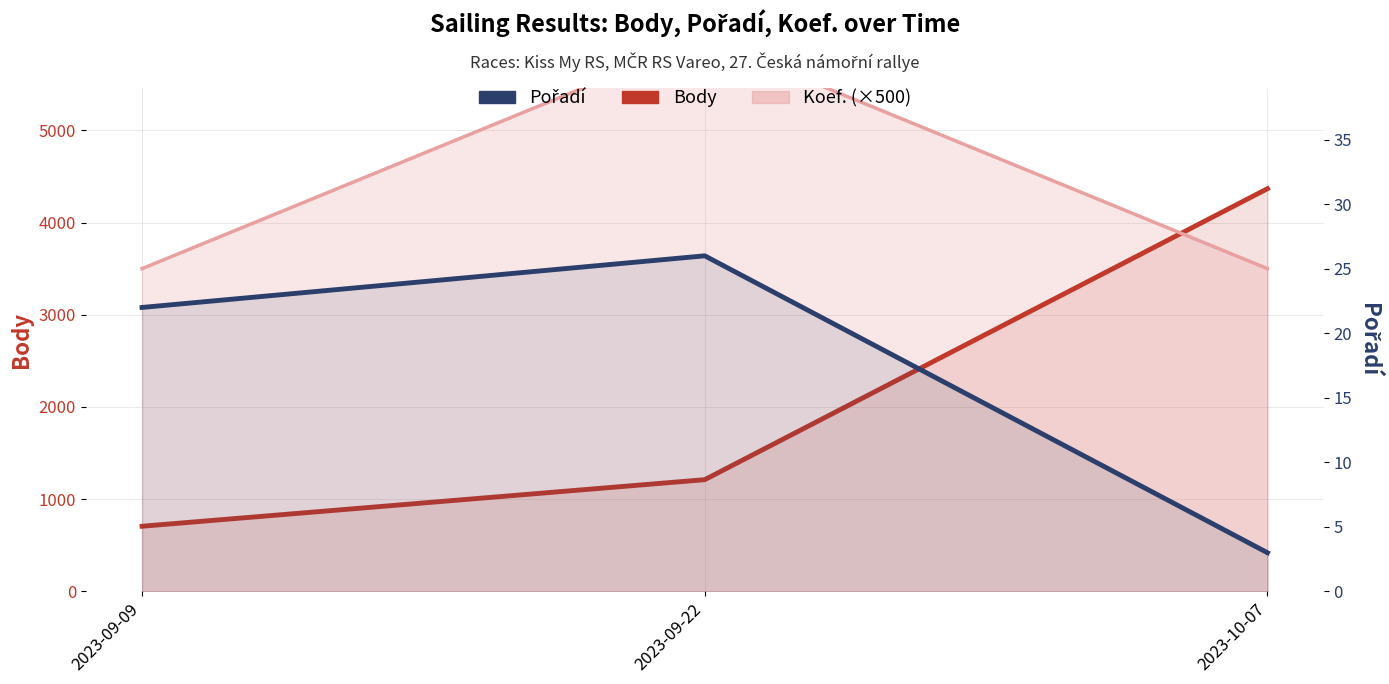

Which series has the widest spread of values?

Body